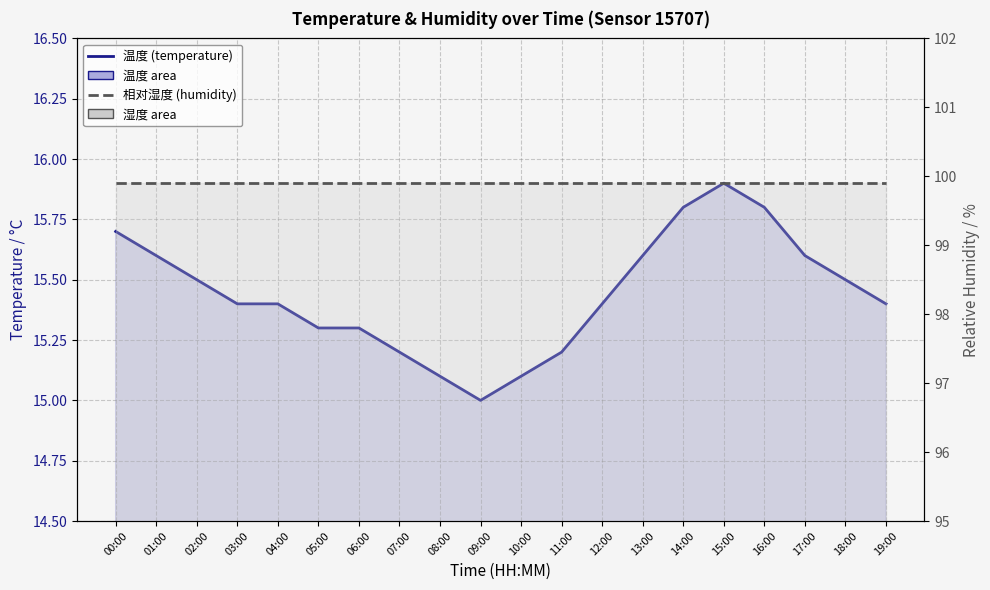

How many values in the temperature series exceed 15?

19